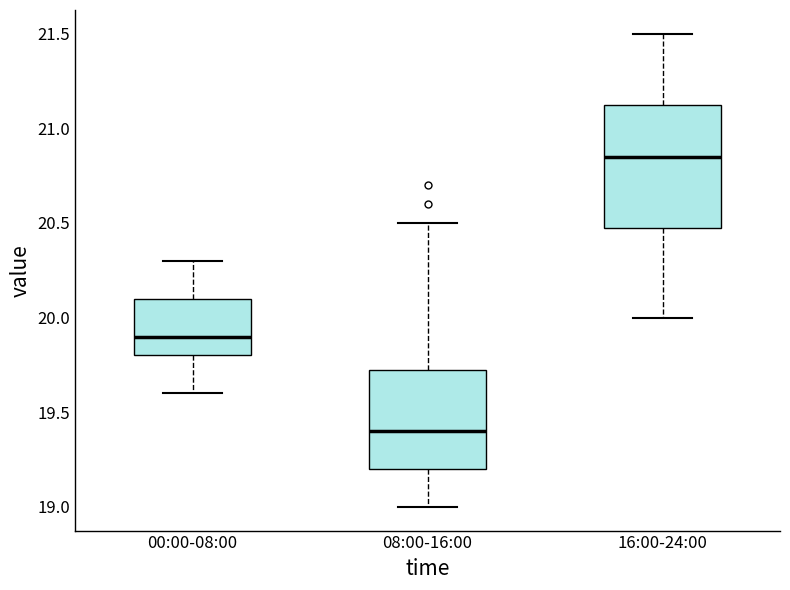

Reading left to right, read every box against the y-axis: the position of its median line, the range the box covers, and the ends of its whiskers. The values are not printed on the chart, so give them approximately, as read against the axis.

00:00-08:00: median 19.90, box 19.80 to 20.10, whiskers 19.60 to 20.30
08:00-16:00: median 19.40, box 19.20 to 19.75, whiskers 19.00 to 20.50
16:00-24:00: median 20.85, box 20.50 to 21.15, whiskers 20.00 to 21.50